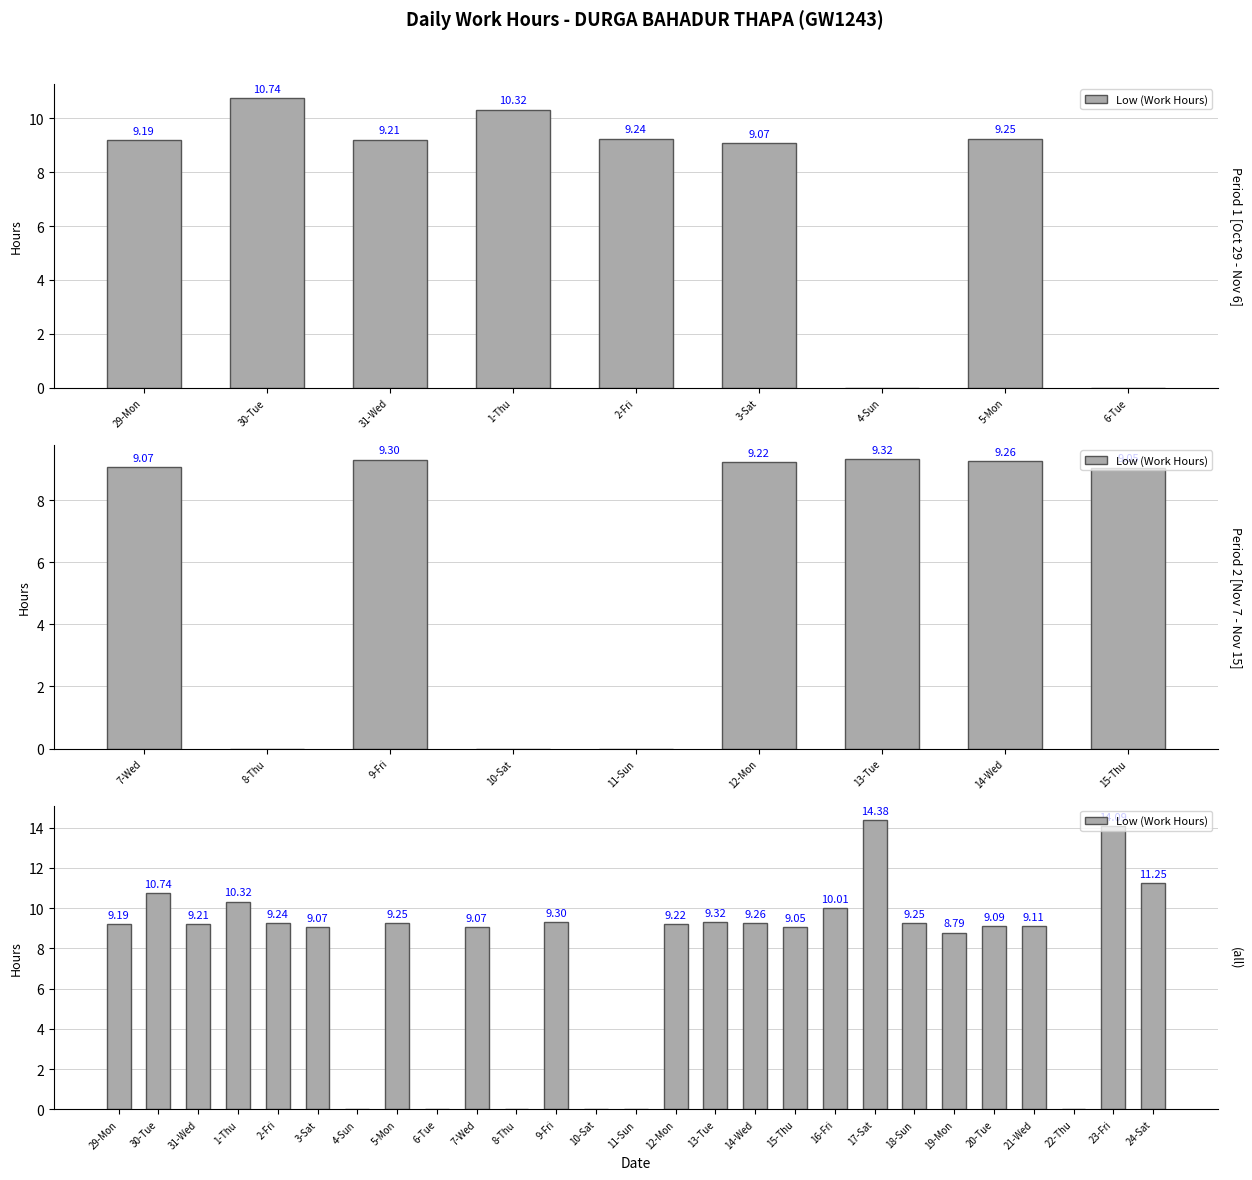

Are the bars grouped side by side (vs. stacked)?

No